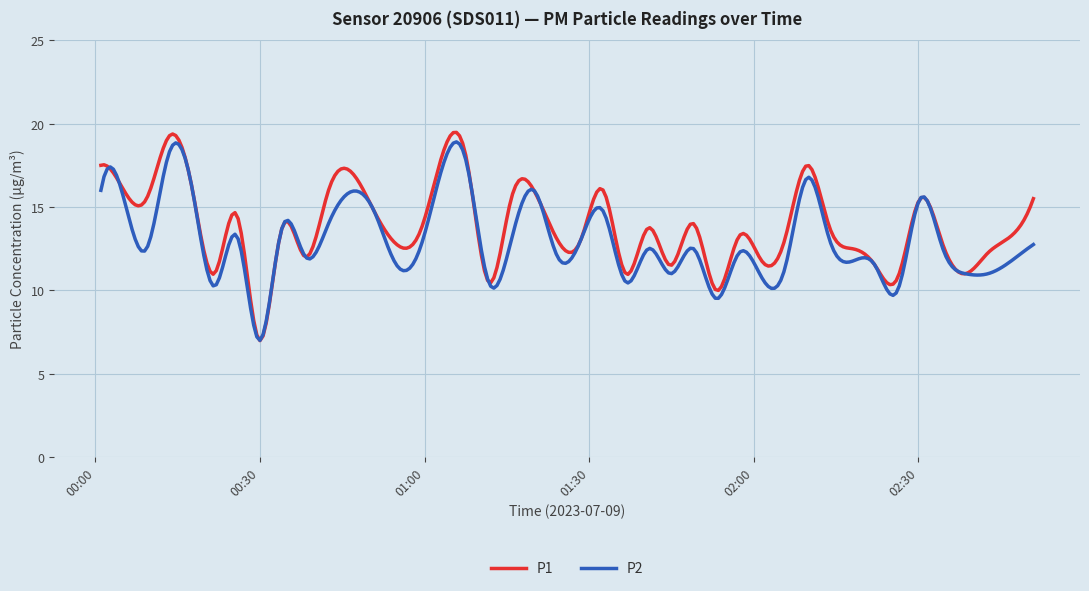

What is the minimum value for P2?

7.0